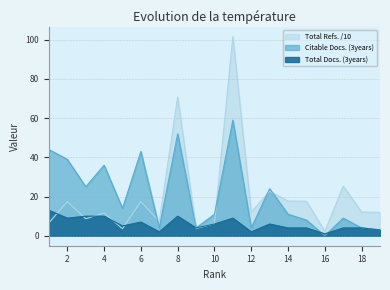

The Citable Docs. (3years) series shows 25.0 at 3. True or false?

True